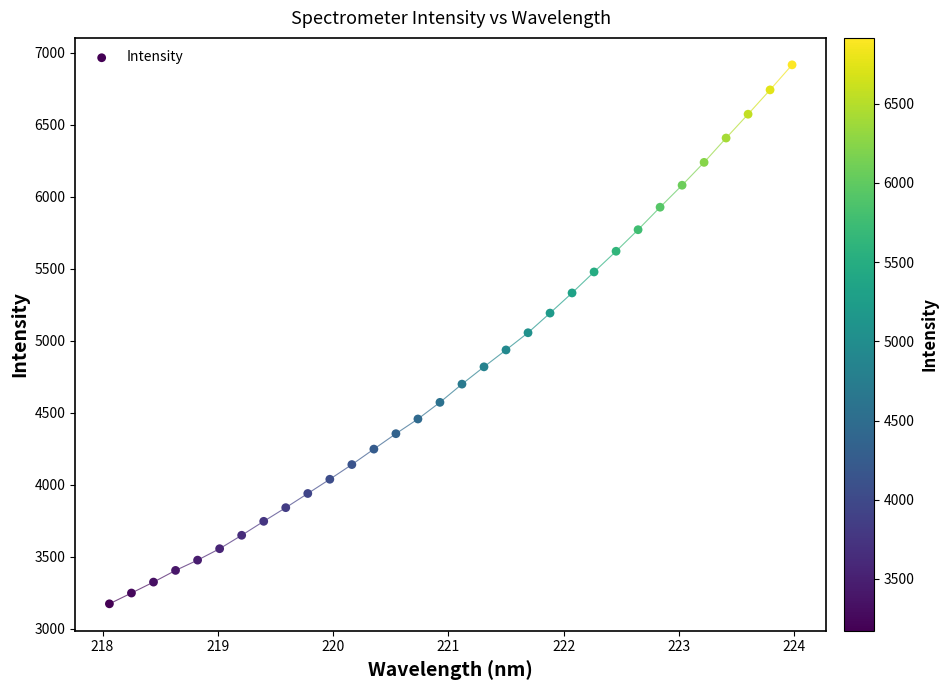

What is the range of X values (max minus min)?

5.9